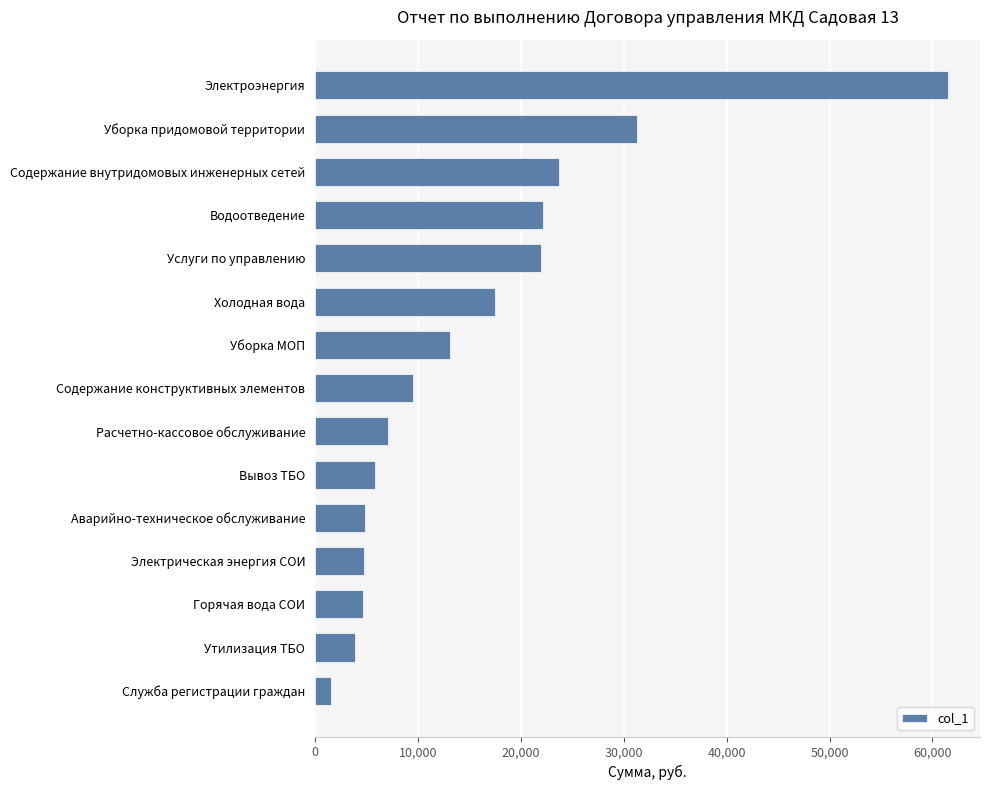

Between Вывоз ТБО and Холодная вода, which is larger?

Холодная вода